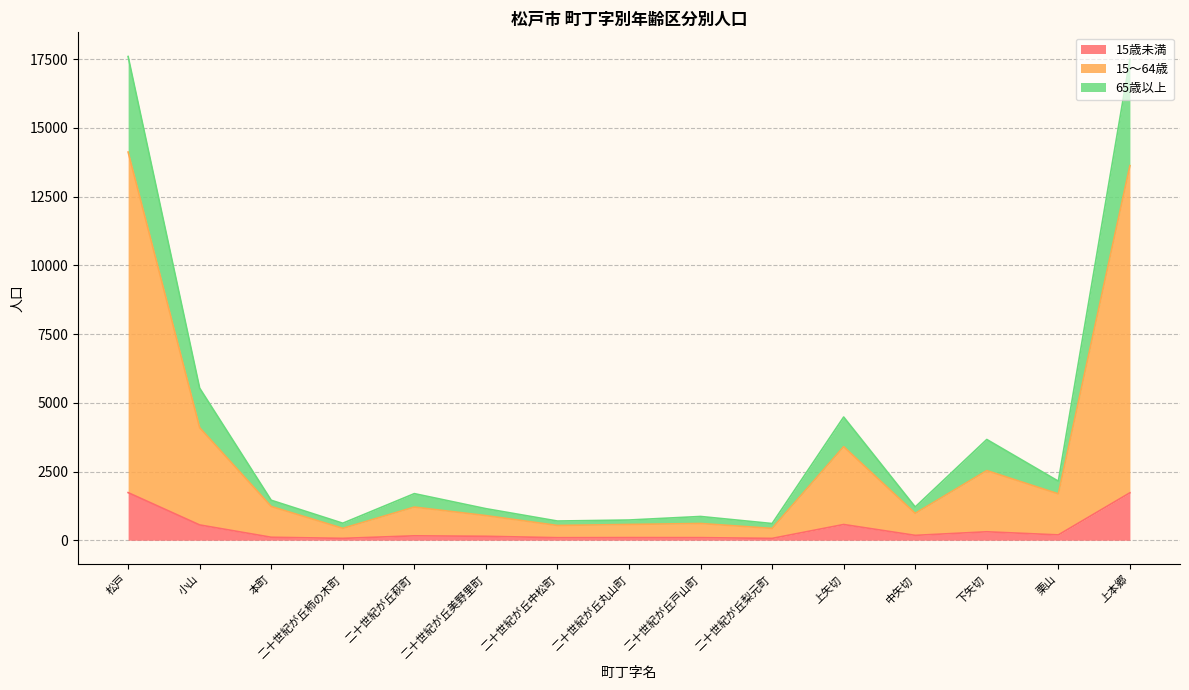

Does the chart have visible grid lines?

Yes